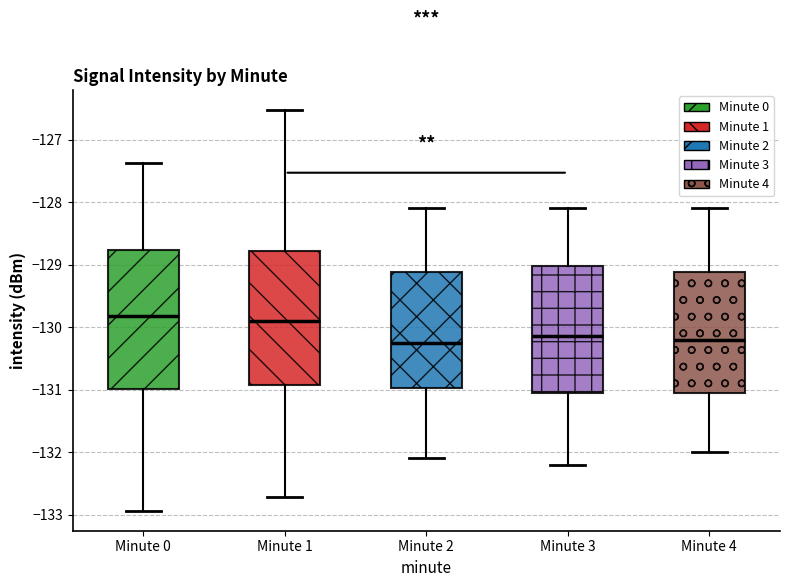

Reading left to right, read every box against the y-axis: the position of its median line, the range the box covers, and the ends of its whiskers. The values are not printed on the chart, so give them approximately, as read against the axis.

Minute 0: median -129.8, box -131.0 to -128.8, whiskers -132.9 to -127.4
Minute 1: median -129.9, box -130.9 to -128.8, whiskers -132.7 to -126.5
Minute 2: median -130.2, box -131.0 to -129.1, whiskers -132.1 to -128.1
Minute 3: median -130.1, box -131.0 to -129.0, whiskers -132.2 to -128.1
Minute 4: median -130.2, box -131.0 to -129.1, whiskers -132.0 to -128.1